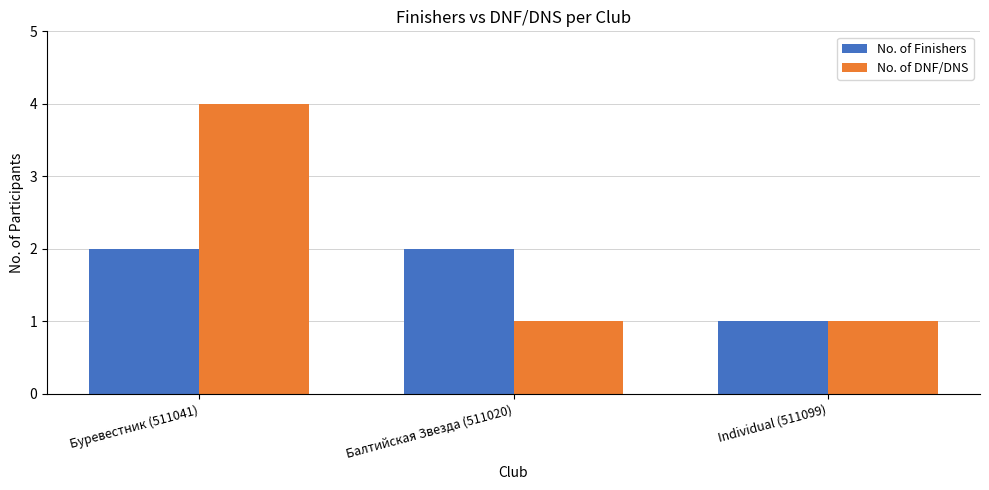

How many series are shown in this chart?

2